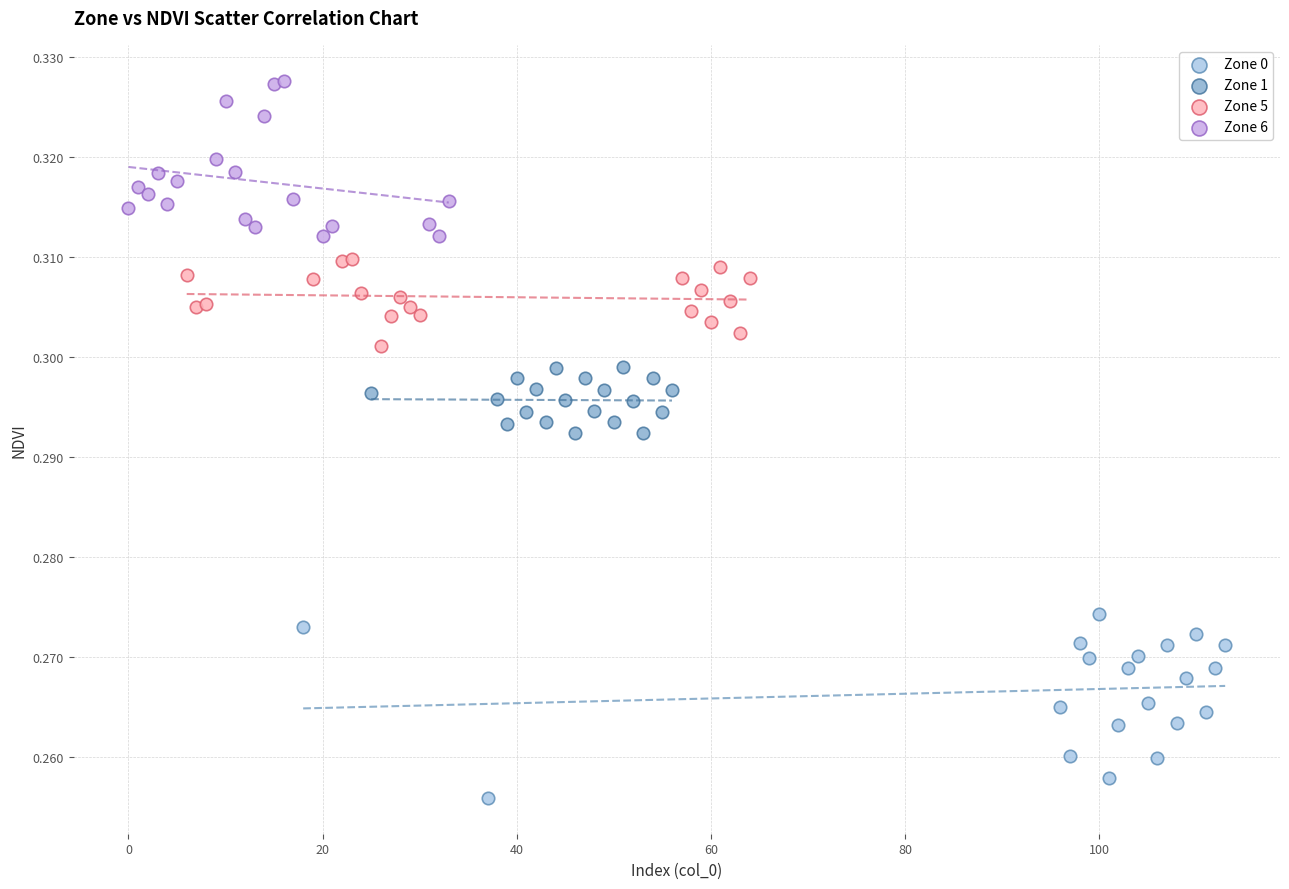

Which series contains the highest Y value?

Zone 6